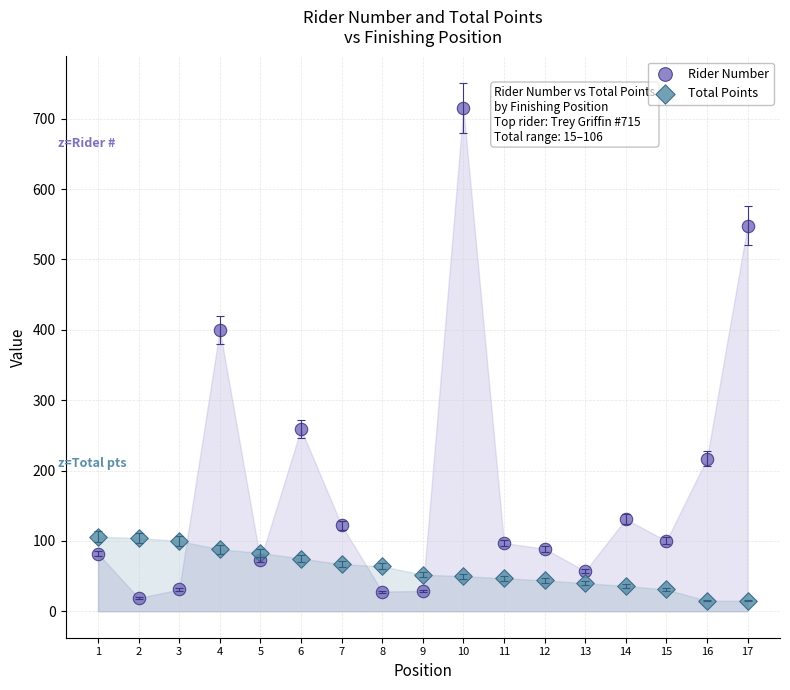

In the Rider Number series, what Y value is closest to 367?

400